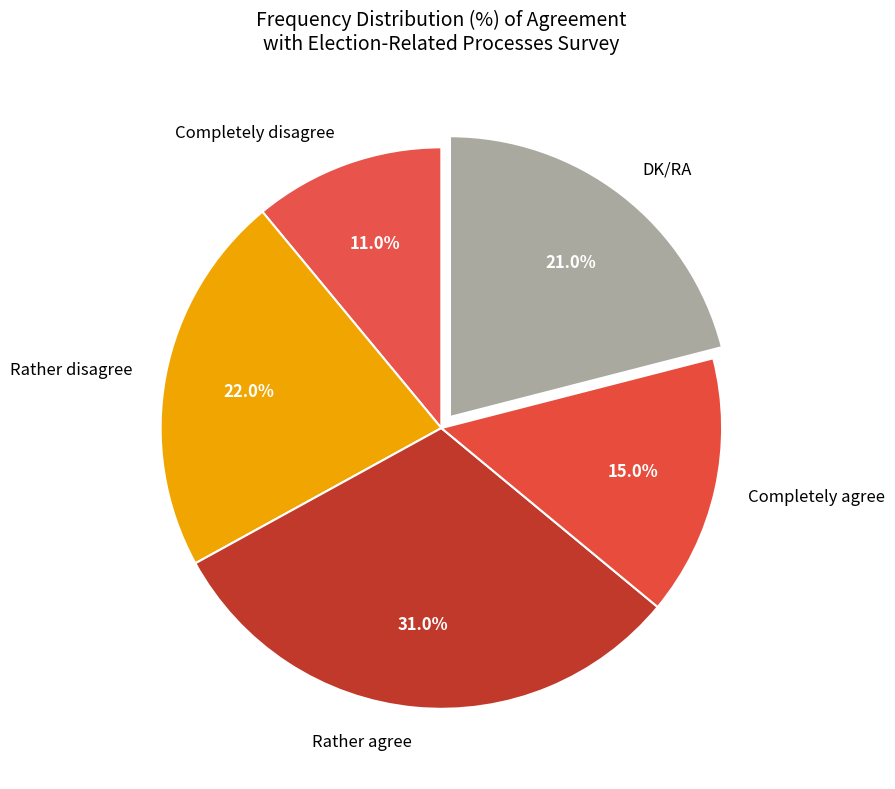

What is the ratio of the value at Completely disagree to the value at Rather agree?

0.4